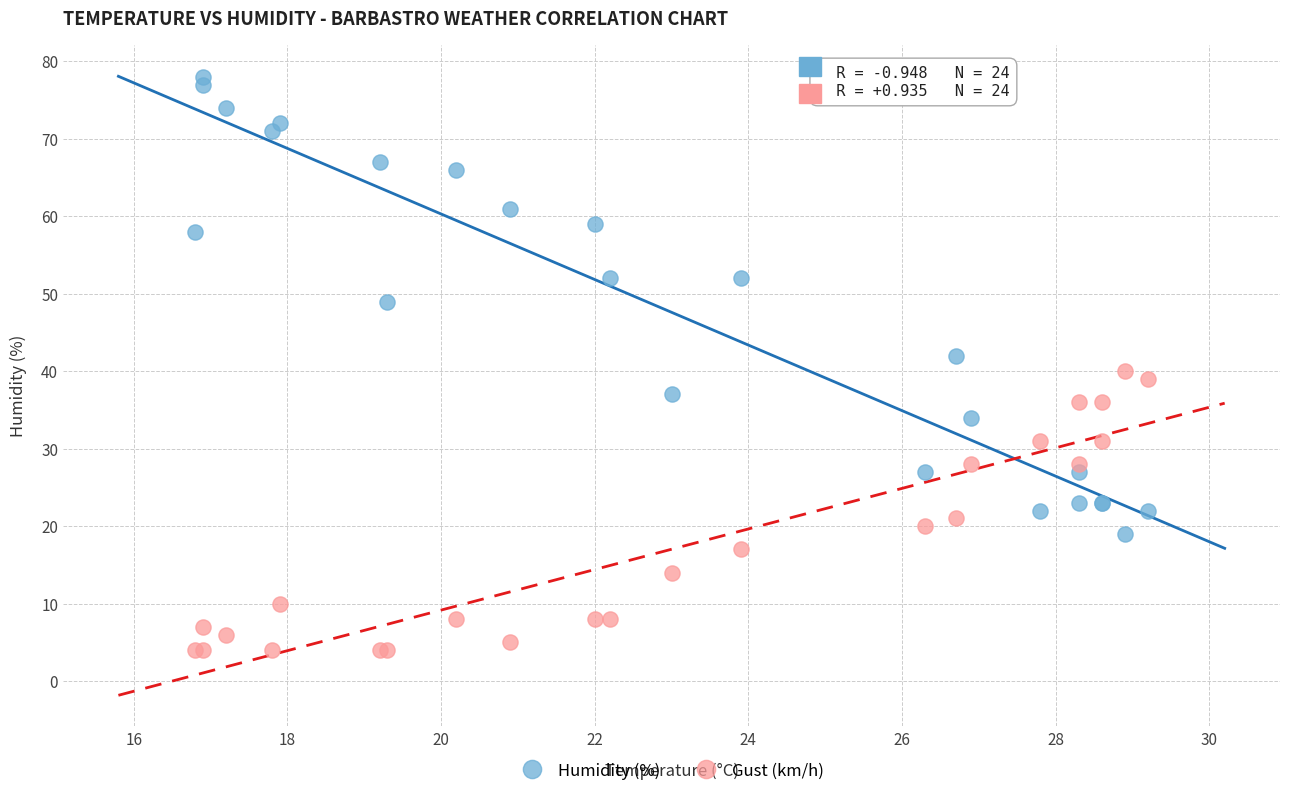

Which series contains the highest Y value?

Humidity (%)